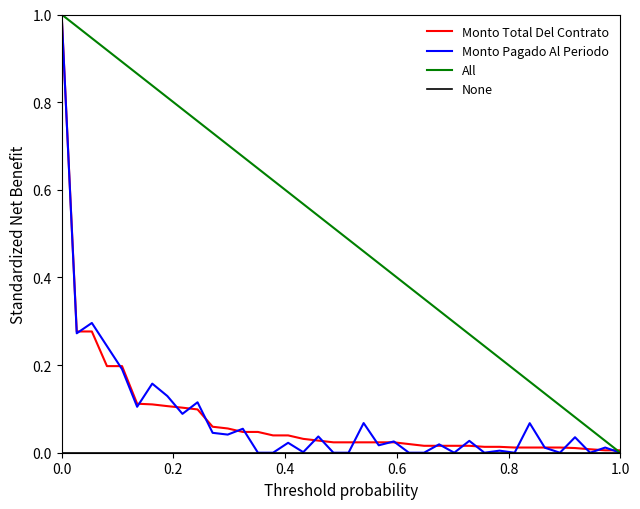

Which series has the largest total across all categories?

All